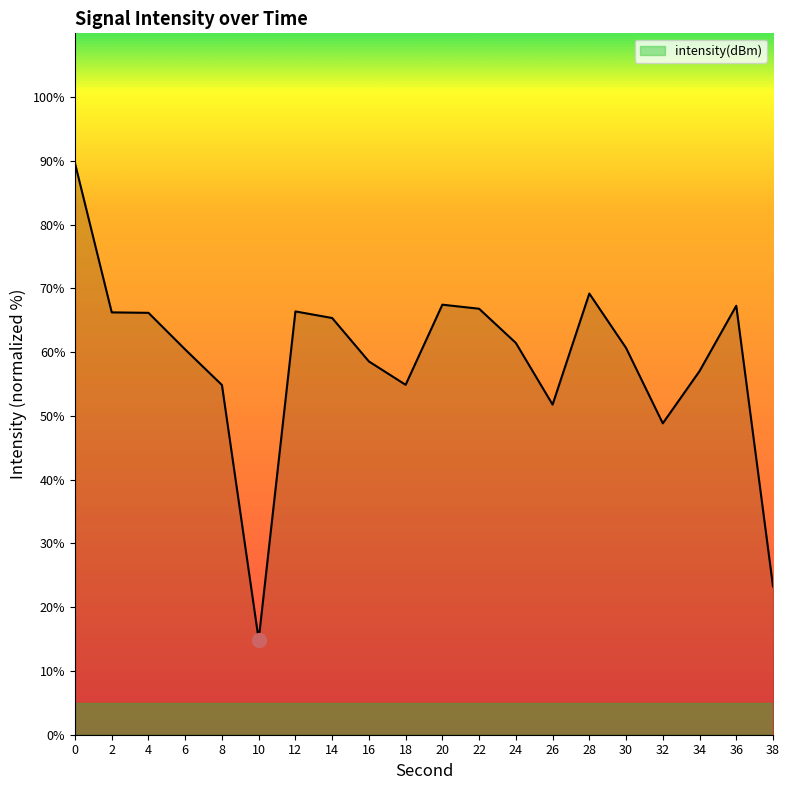

What is the change in value from 12 to 36?

+0.9